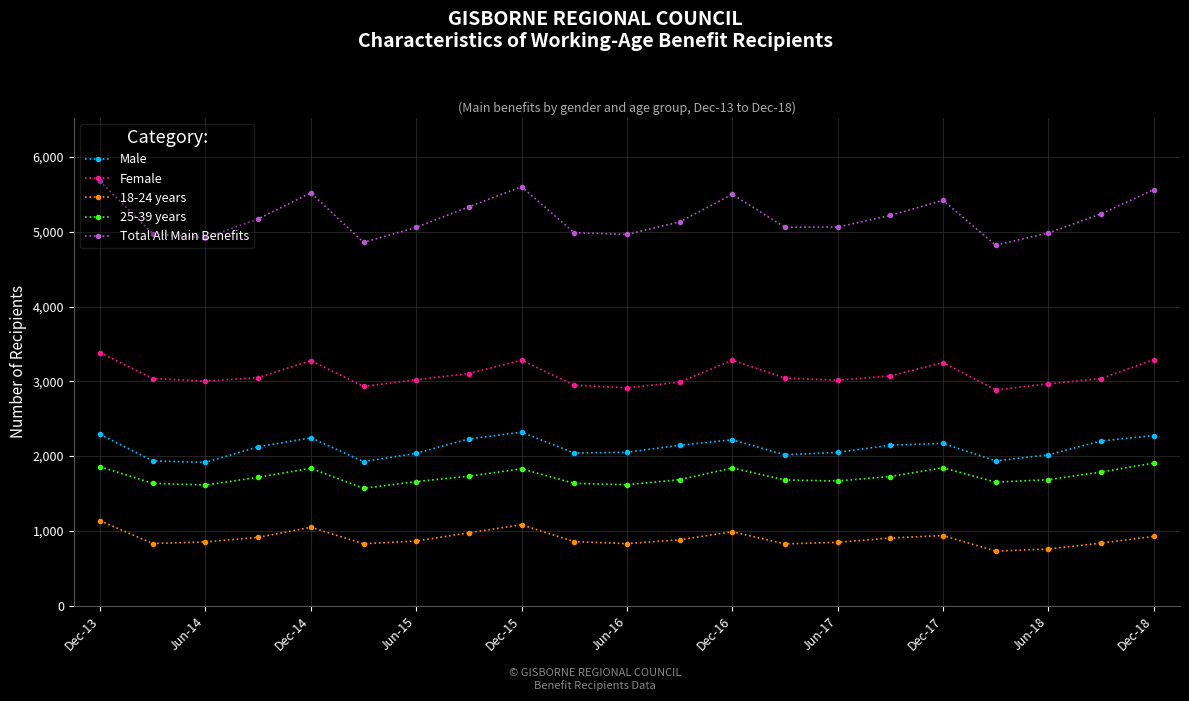

True or false: Male and Total All Main Benefits cross at least once.

False